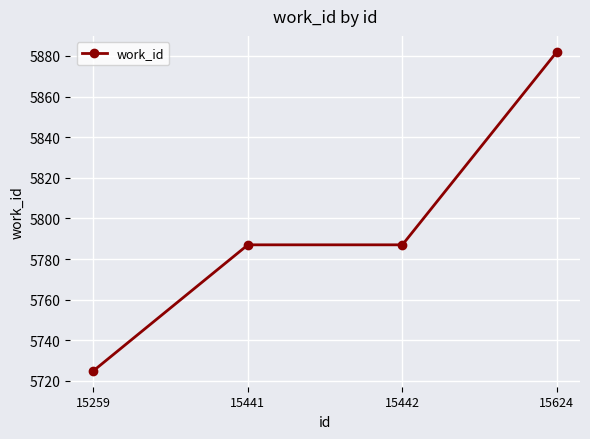

Count the values in the range 5787 to 5882.

3